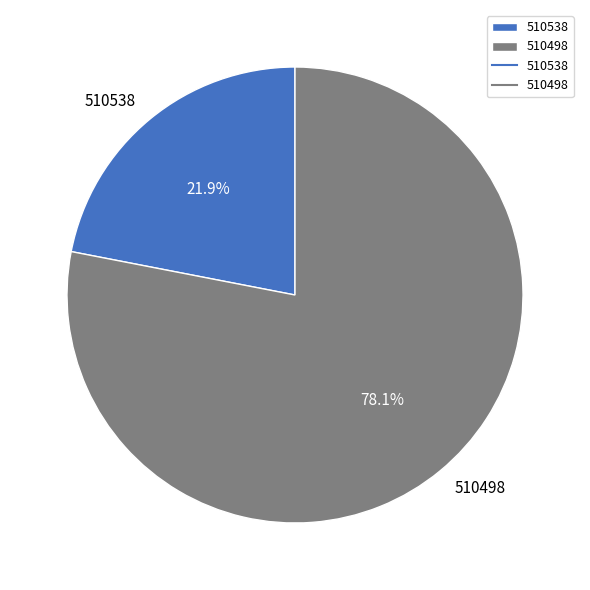

To the nearest percent, what portion does 510498 represent?

78%